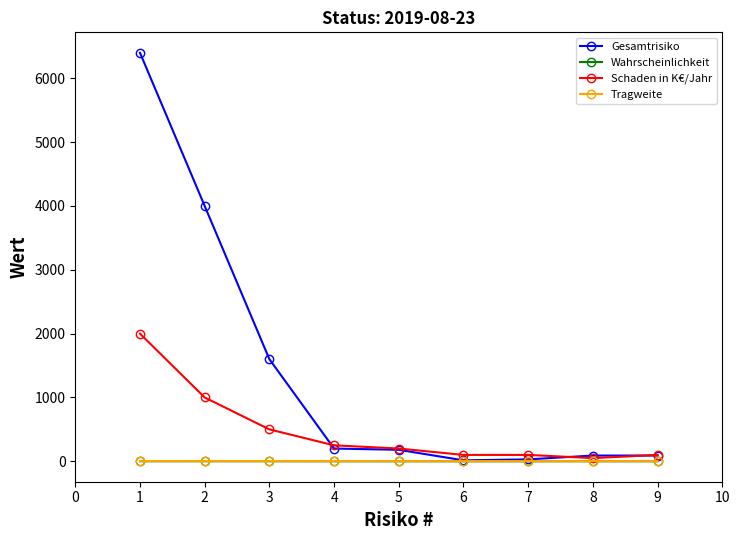

True or false: Wahrscheinlichkeit has more than 0 points higher than both neighbors.

True